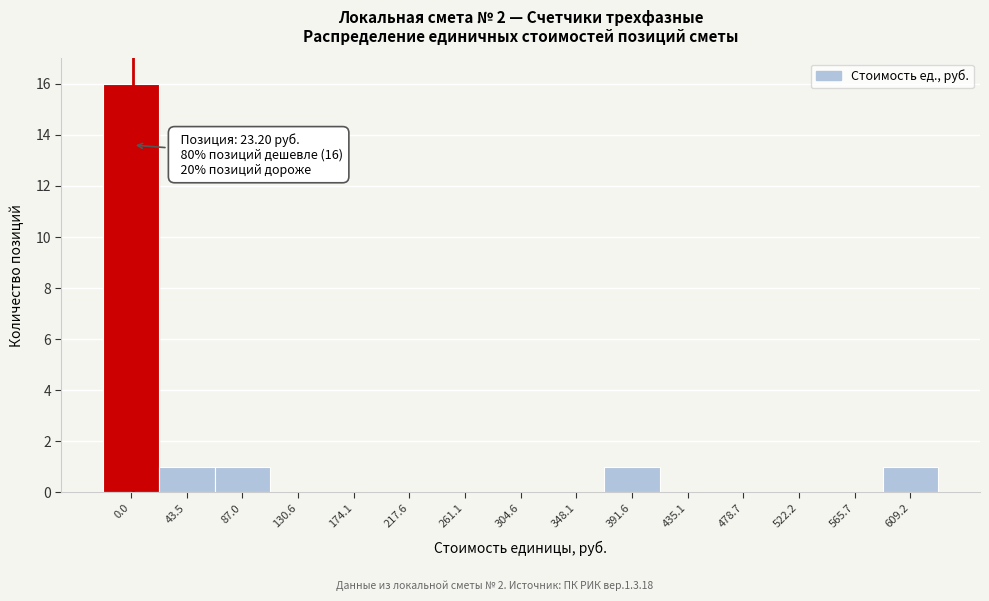

Reading right to left, list all the values displayed in this chart.

609.2=1	565.7=0	522.2=0	478.7=0	435.1=0	391.6=1	348.1=0	304.6=0	261.1=0	217.6=0	174.1=0	130.6=0	87.0=1	43.5=1	0.0=16